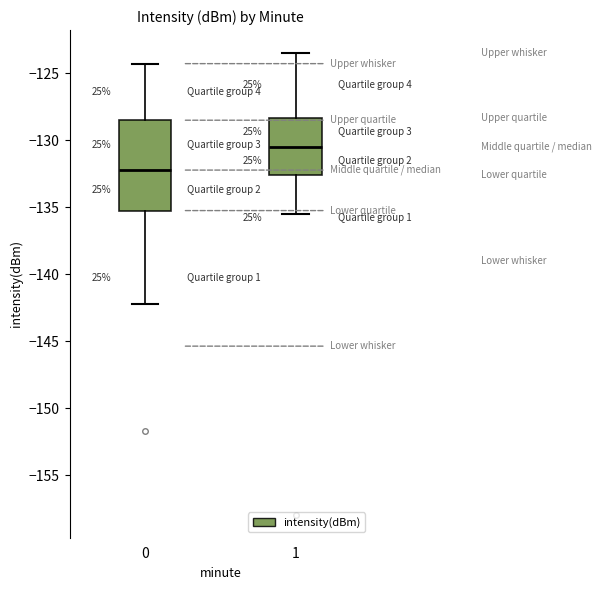

Which box is the tallest, from its lower edge to its upper edge?

0